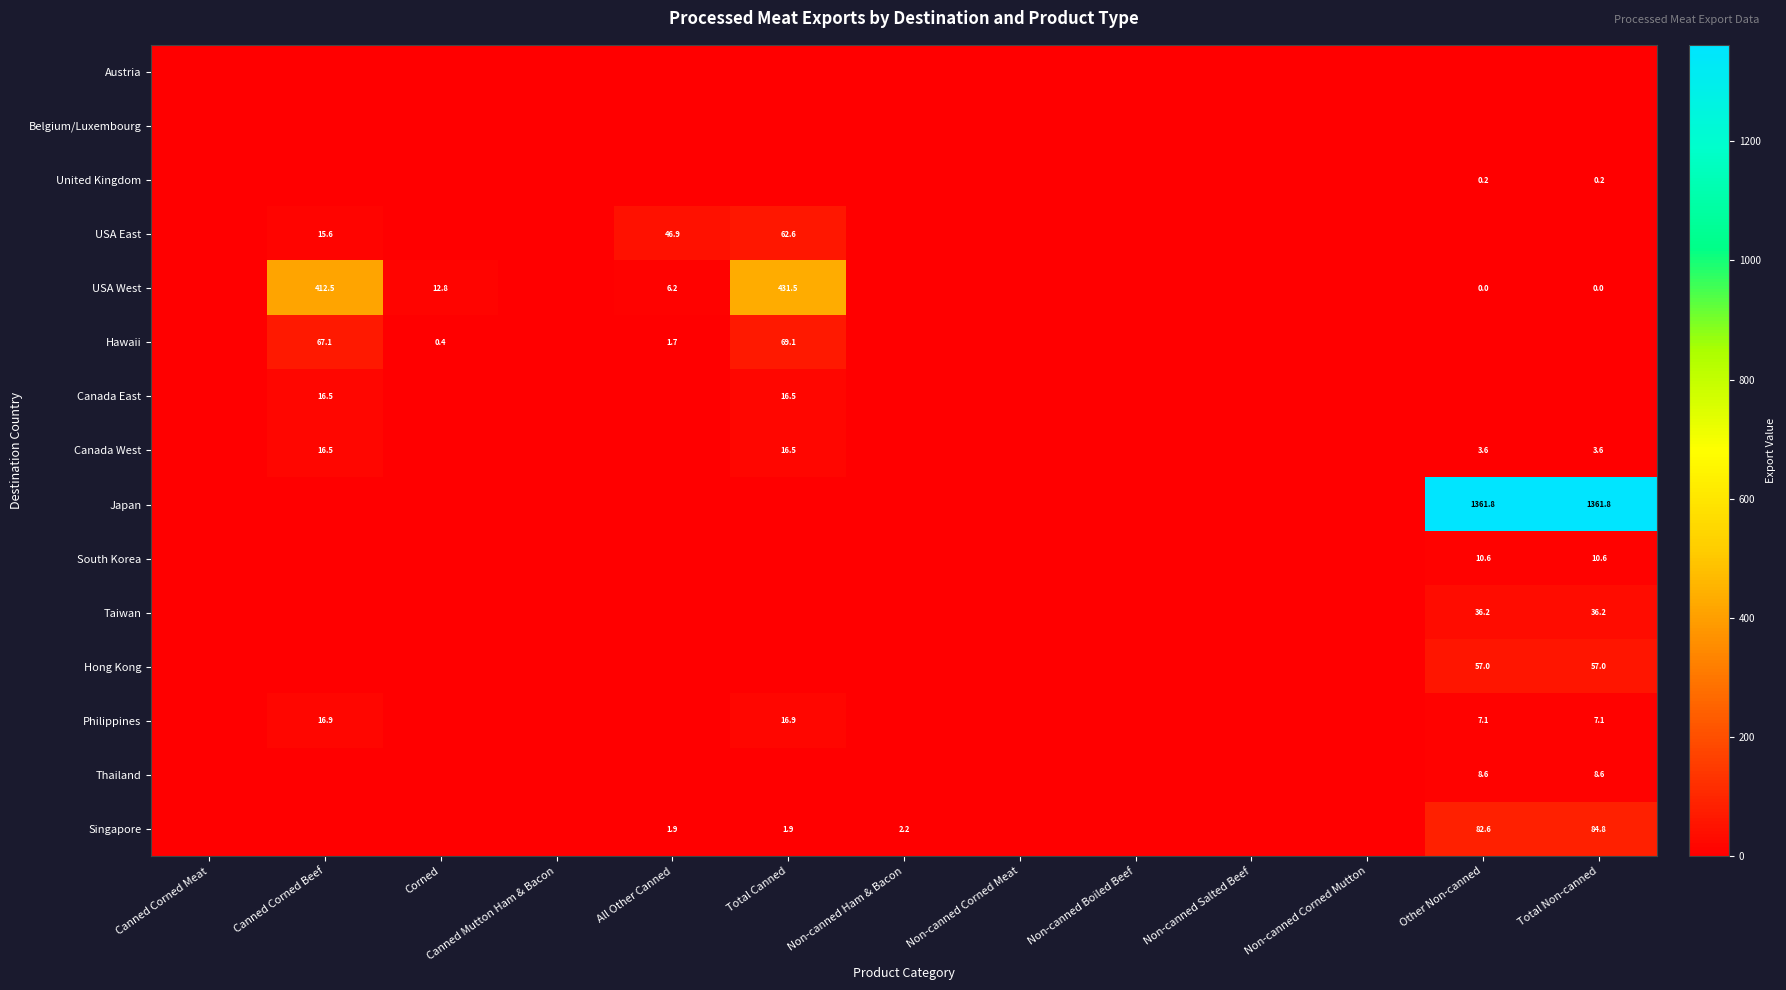

Is it true that Hawaii equals 69.1 at Total Canned?

True